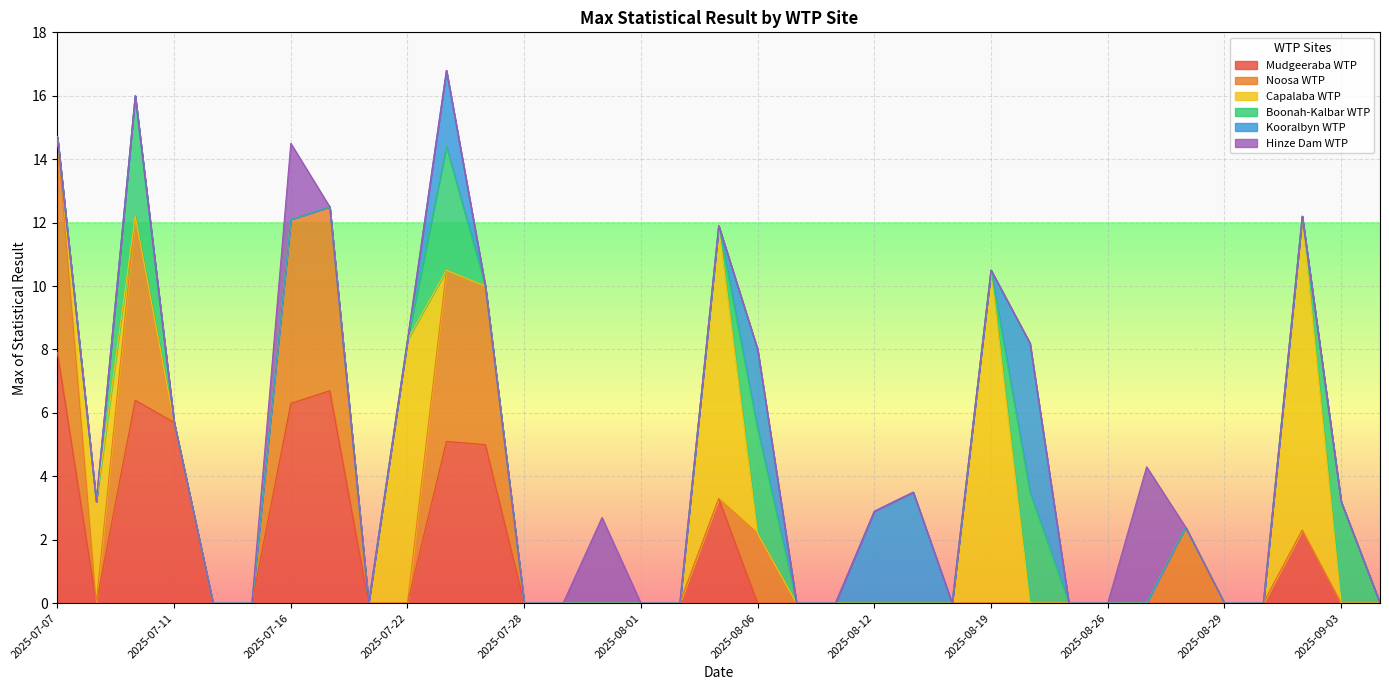

How many distinct data groups are displayed?

6